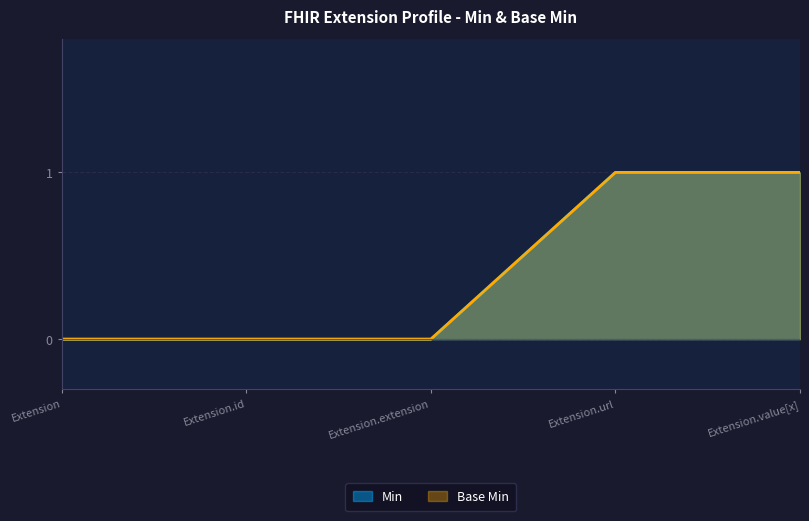

At how many categories does at least one series exceed 0?

2